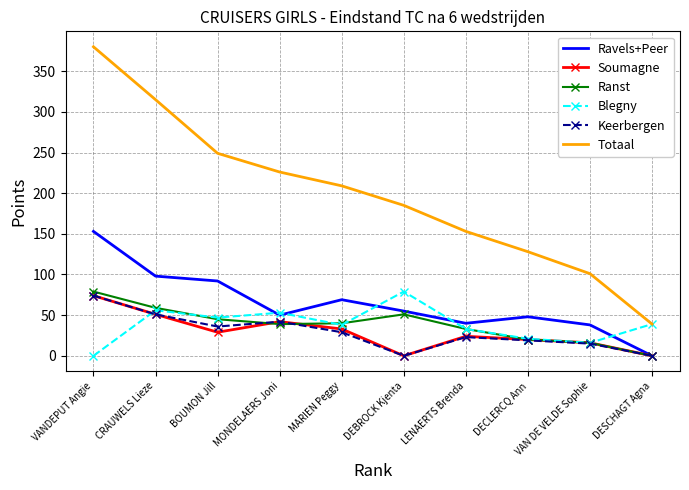

At how many categories does at least one series exceed 113?

8